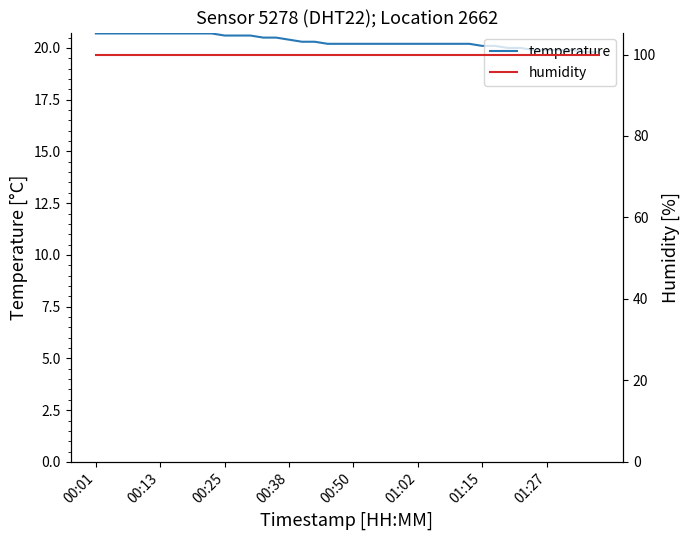

True or false: humidity has a value of 99.9 at 39.

True